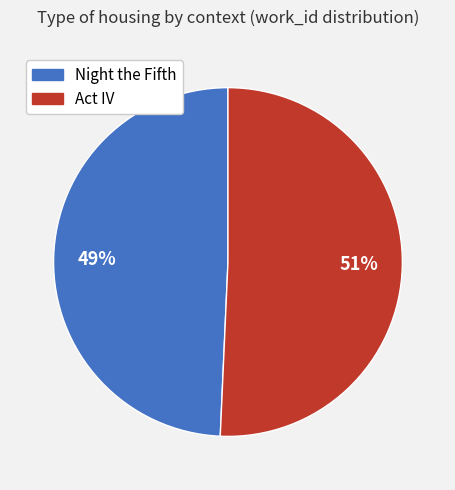

To the nearest percent, what is the combined percentage of Act IV and Night the Fifth?

100%